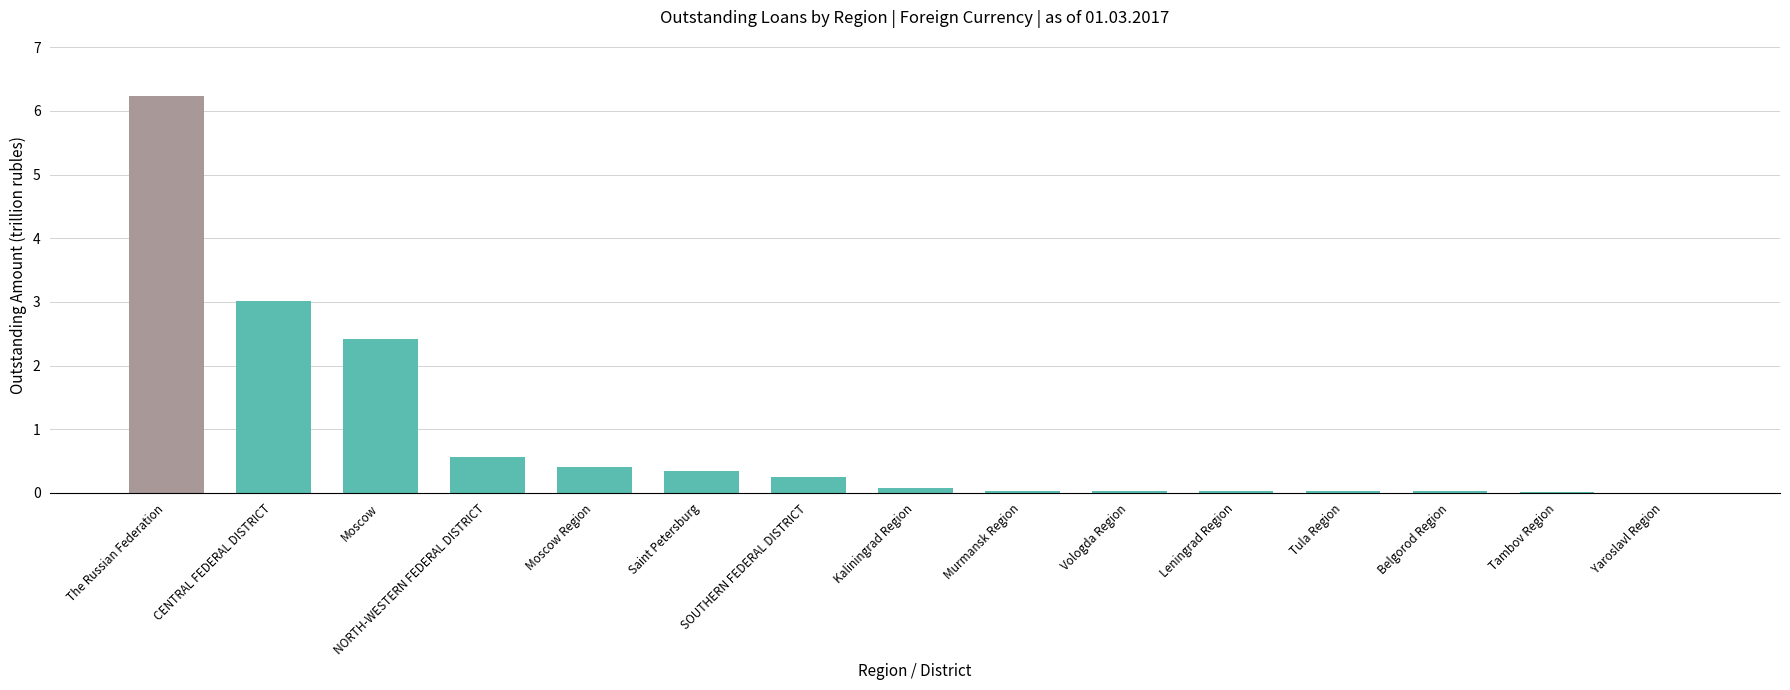

At which label is the value closest to 3?

CENTRAL FEDERAL DISTRICT